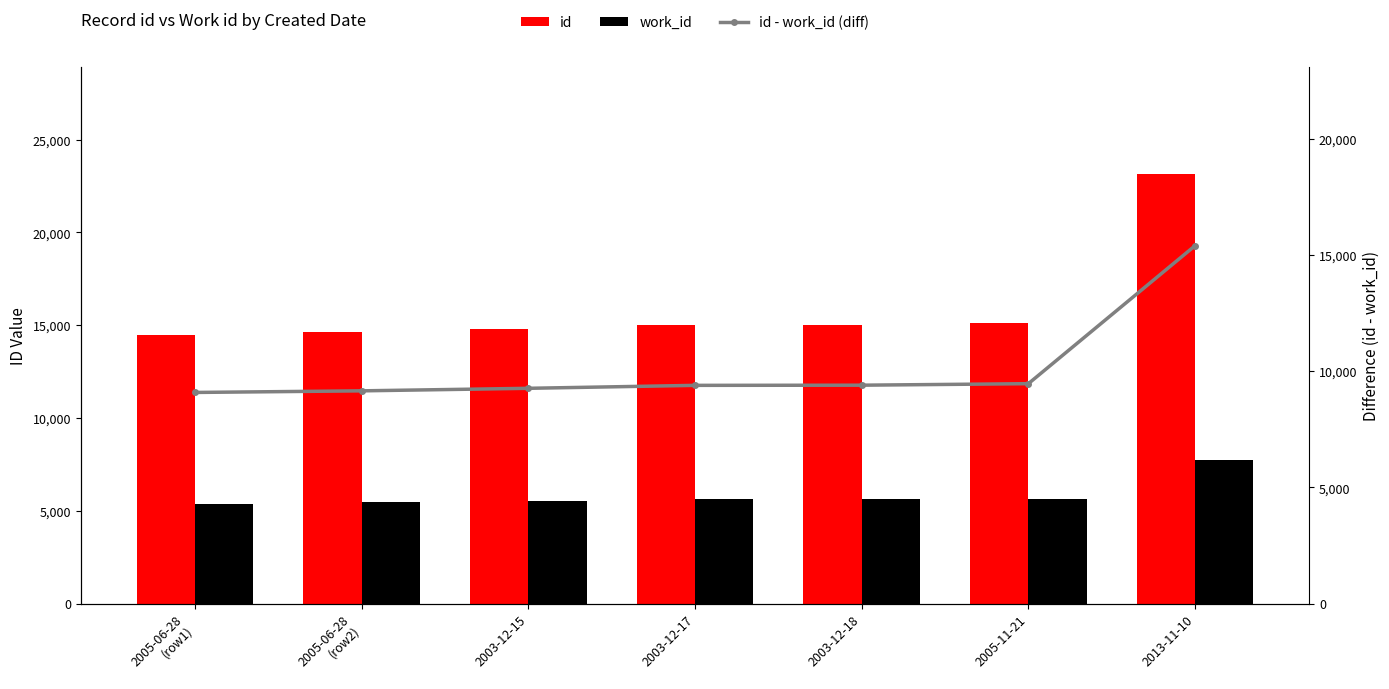

The id - work_id (diff) series shows 23821 at 2013-11-10. True or false?

False